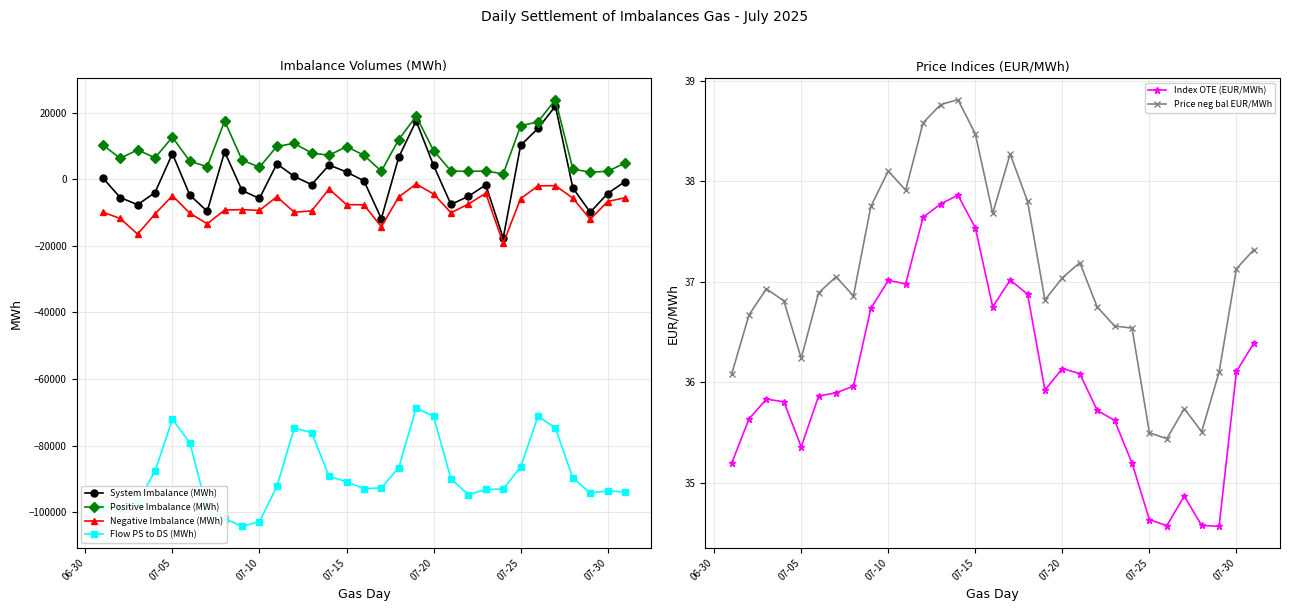

The Index OTE (EUR/MWh) series shows 35.4 at 07-05. True or false?

True